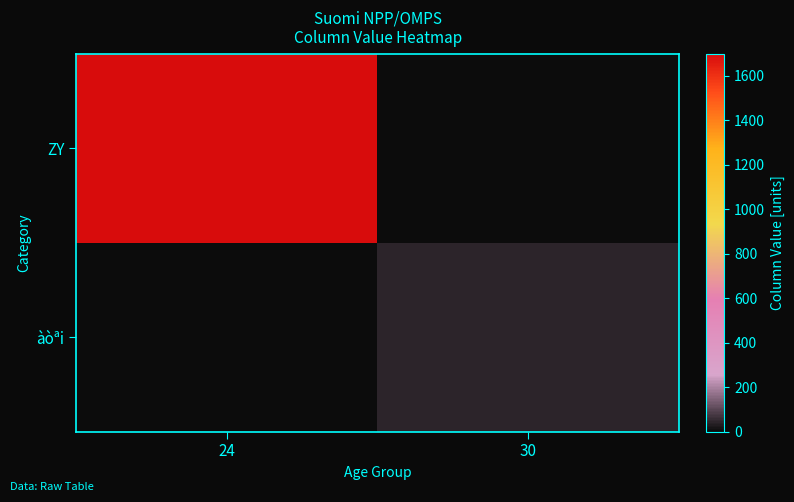

Which series has the largest total across all categories?

ZY